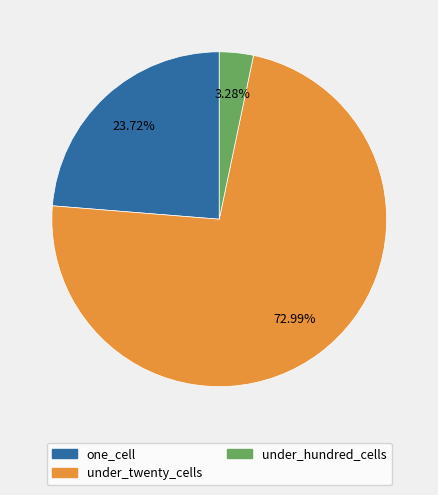

Which slice represents more than half of the pie?

under_twenty_cells